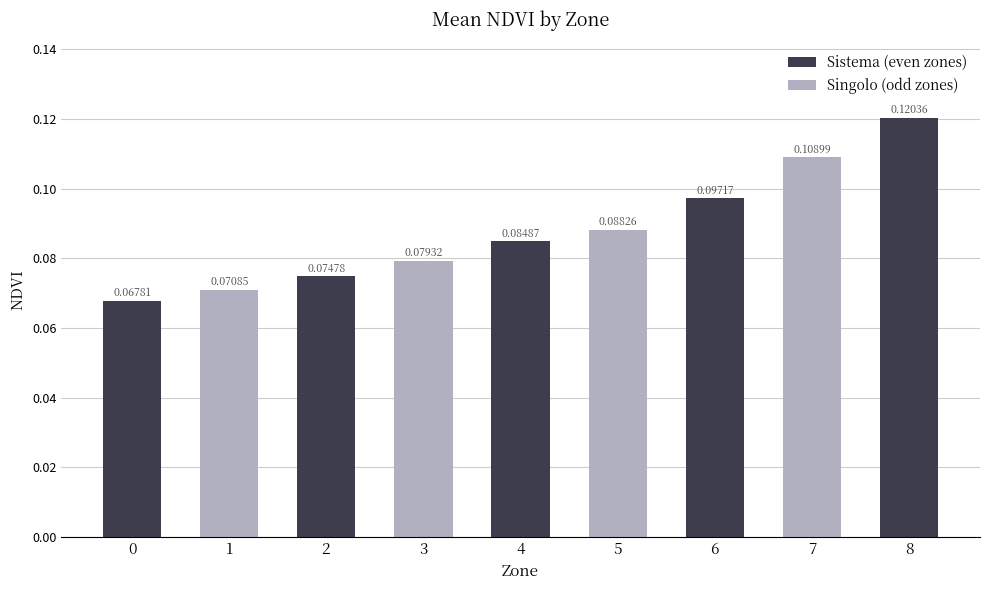

Rank the categories by value from highest to lowest.

8, 7, 6, 5, 4, 3, 2, 1, 0